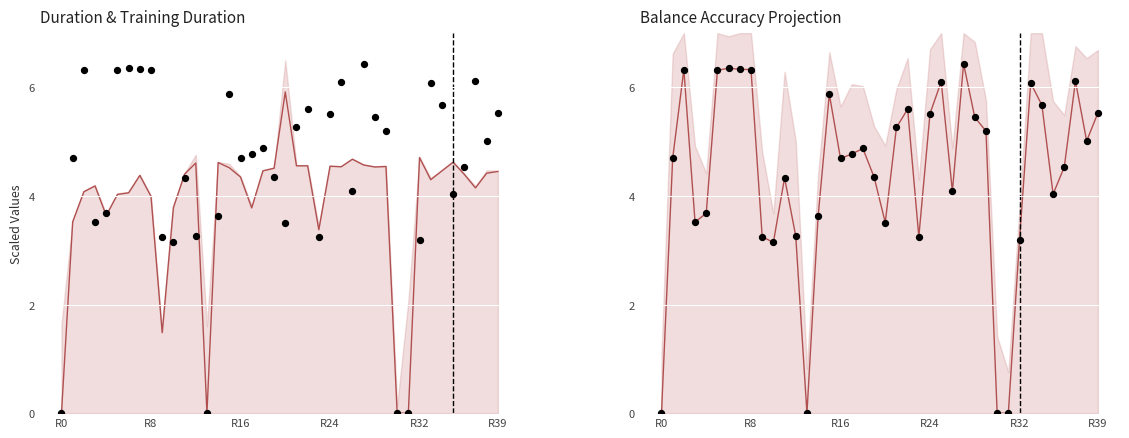

At which category is the sum across all series the highest?

27